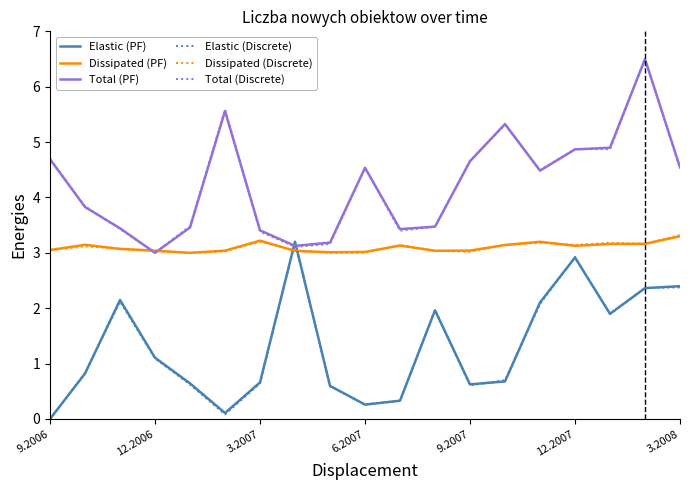

True or false: Elastic (Discrete) and Dissipated (PF) cross at least once.

True